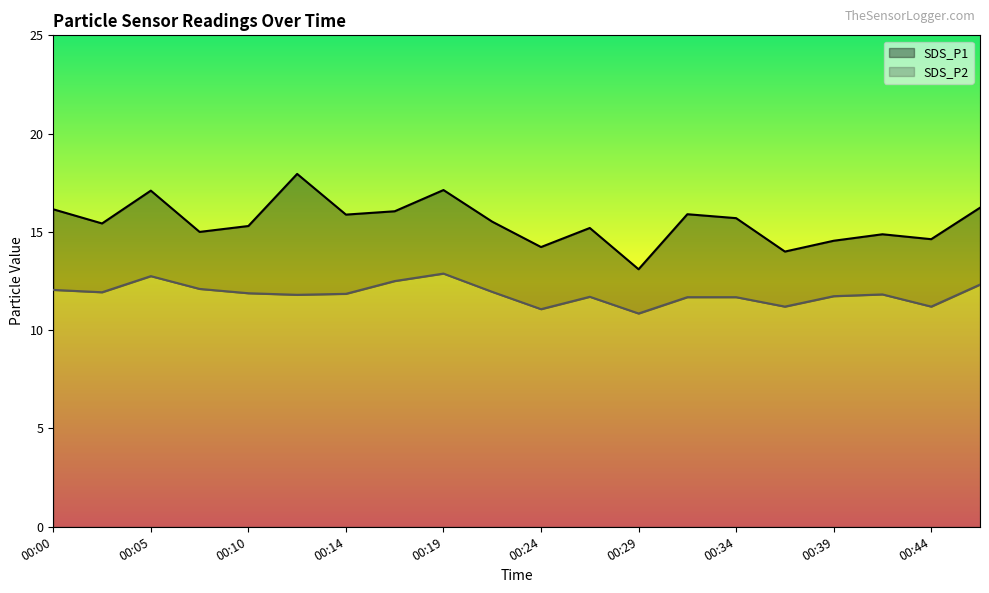

What is the spread (max minus min) of values at 00:17?

3.6